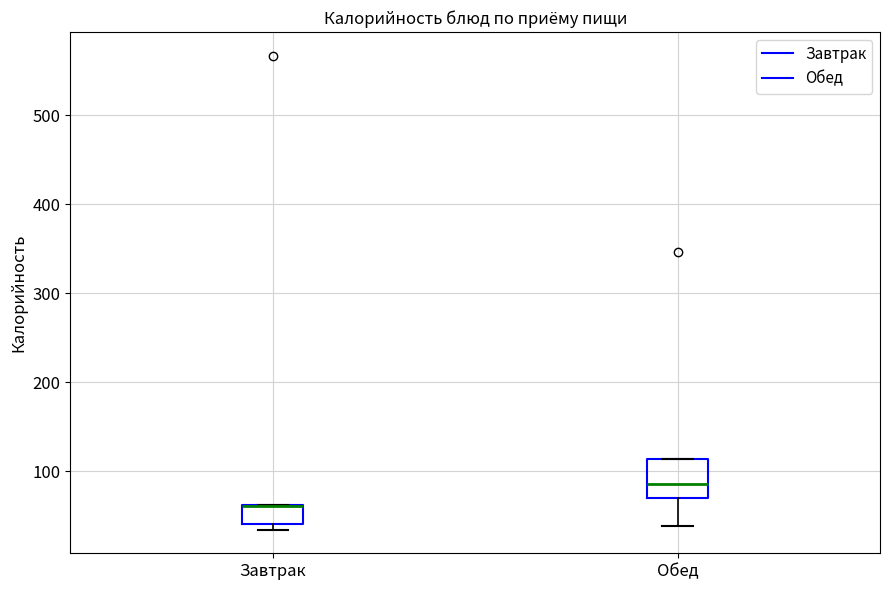

Which box is the tallest, from its lower edge to its upper edge?

Обед